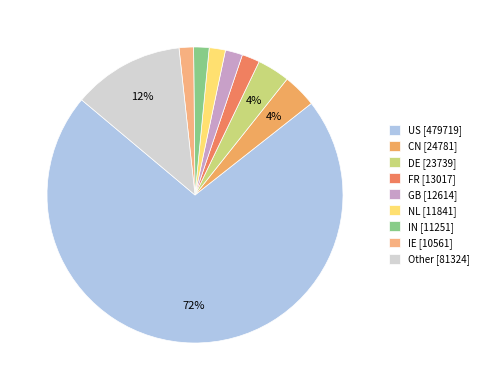

What percentage is the IE slice, to the nearest percent?

2%